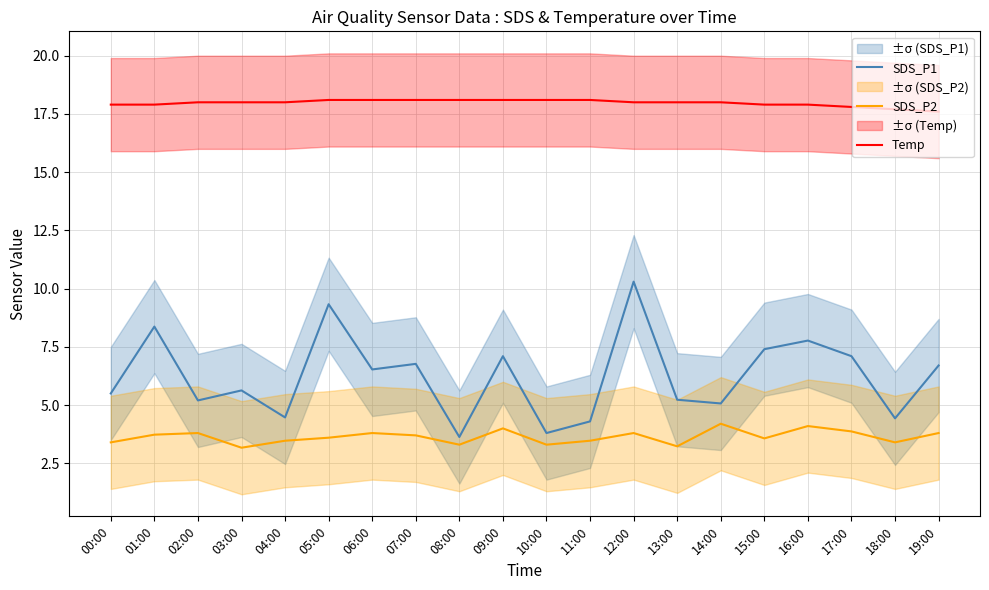

How many categories are shown in the chart?

20